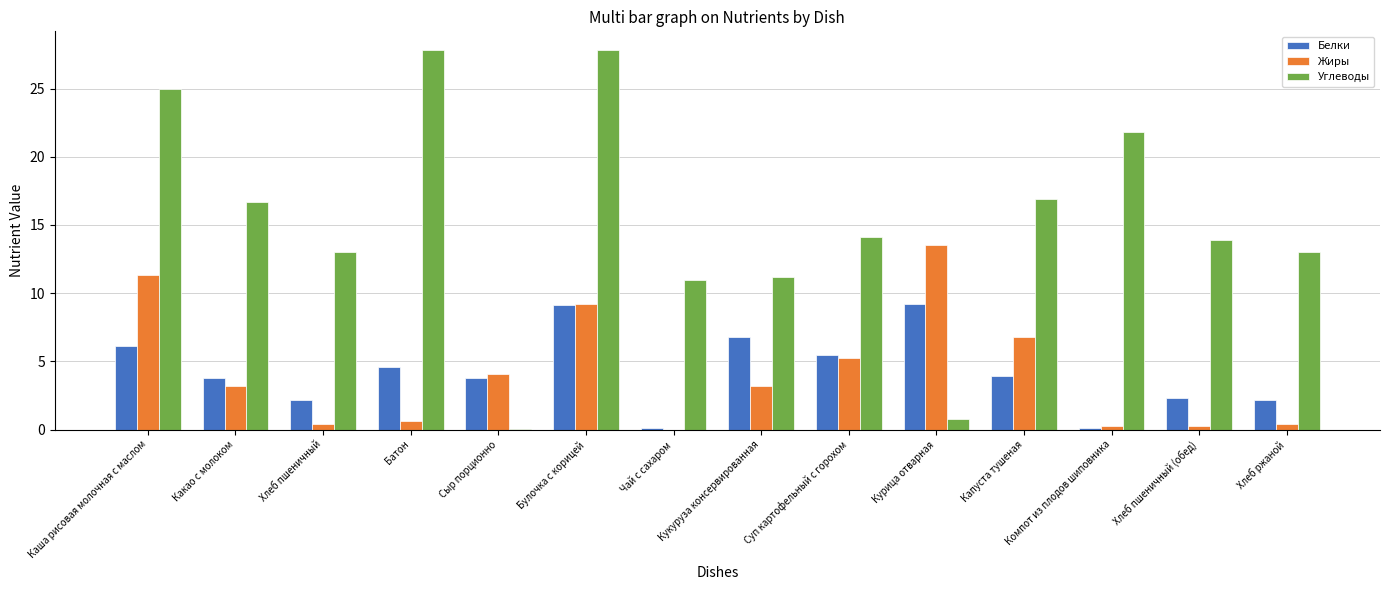

True or false: Углеводы has a value of 6.7 at Кукуруза консервированная.

False